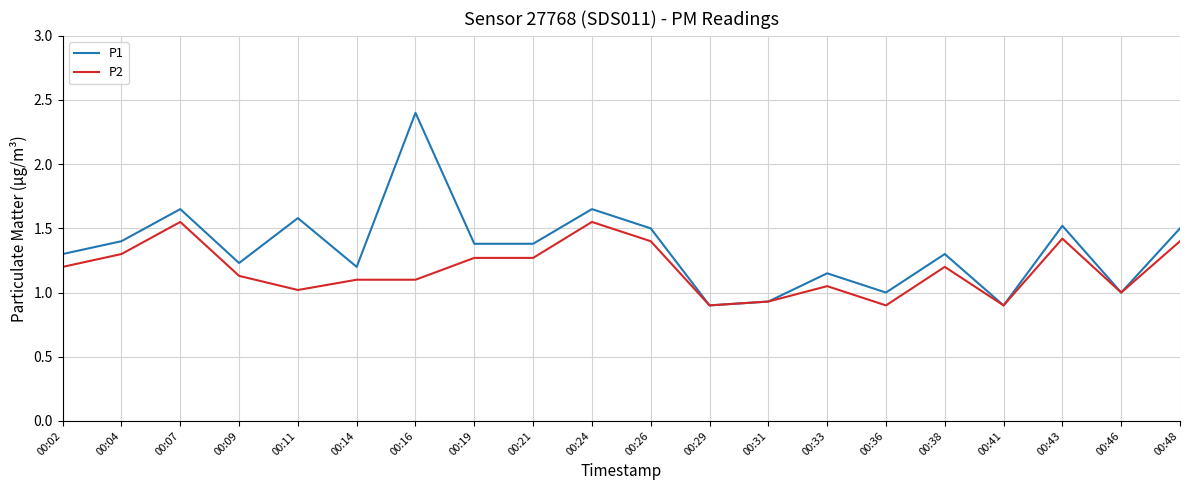

Rank the series by their average value, from highest to lowest.

P1, P2